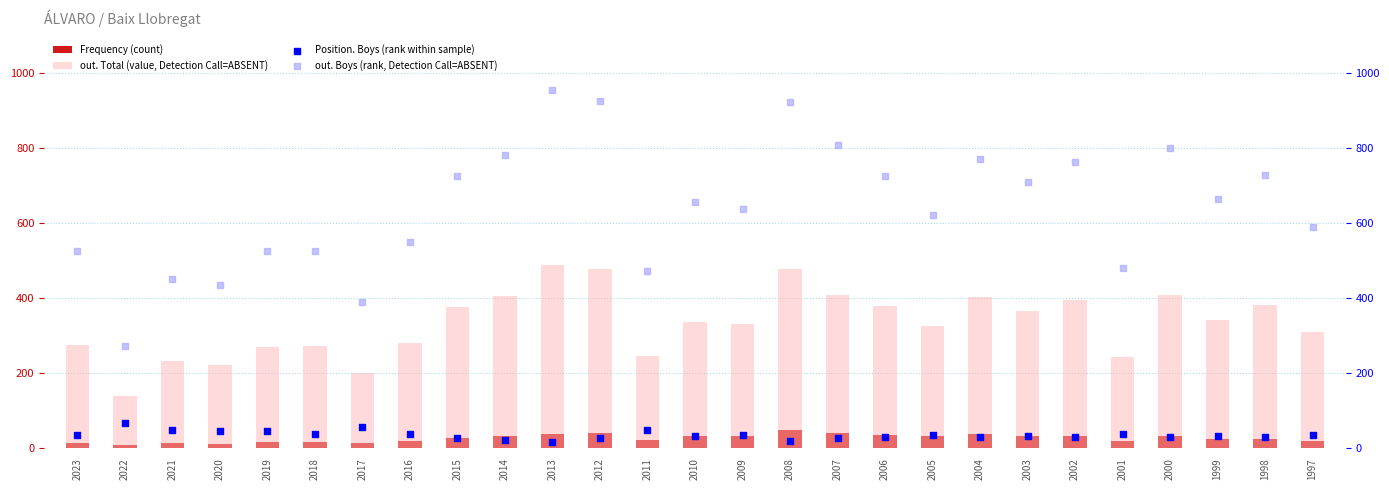

What is the total value across all series at 2003?

1141